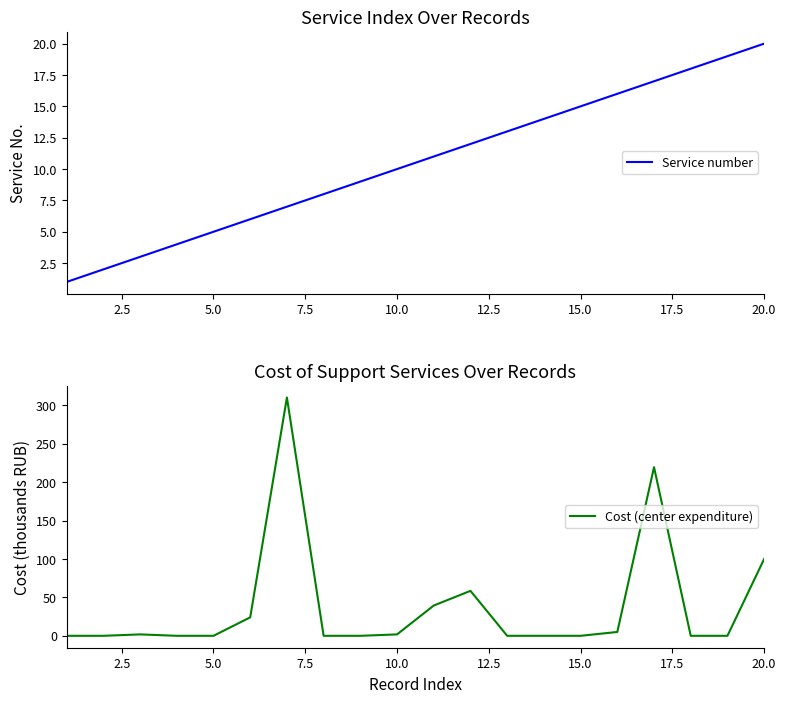

What is the difference between the second highest and minimum values in the Service number series?

18